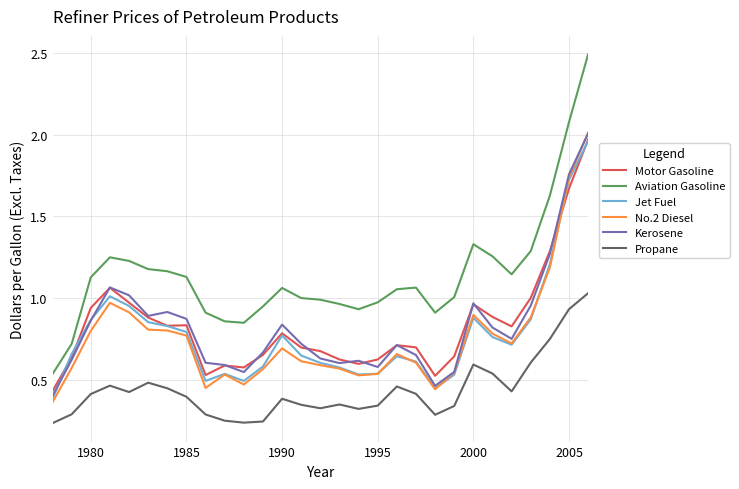

Which series has the largest total across all categories?

Aviation Gasoline